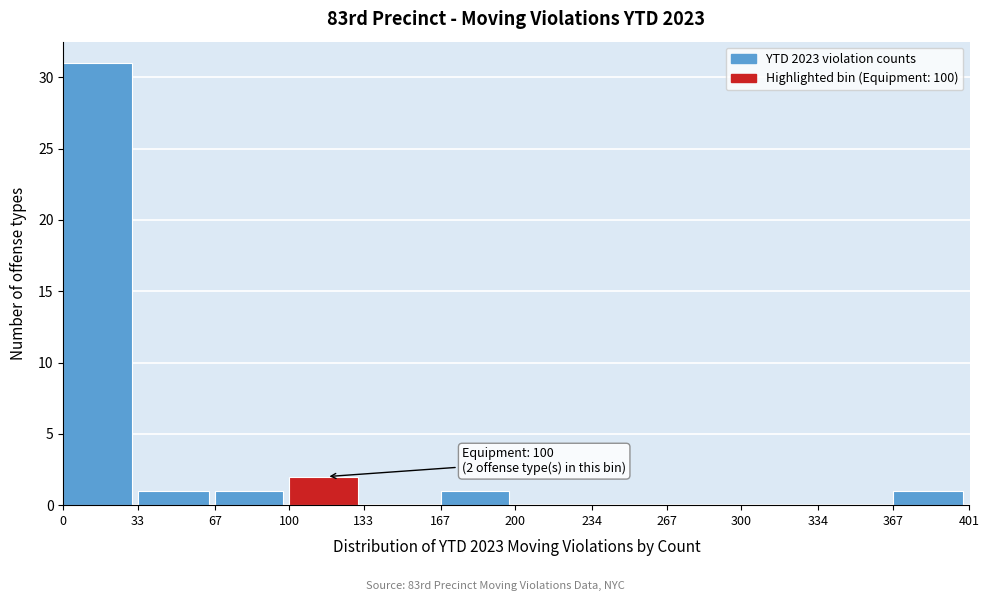

Over which range of the x-axis is the bar tallest?

0 to 33